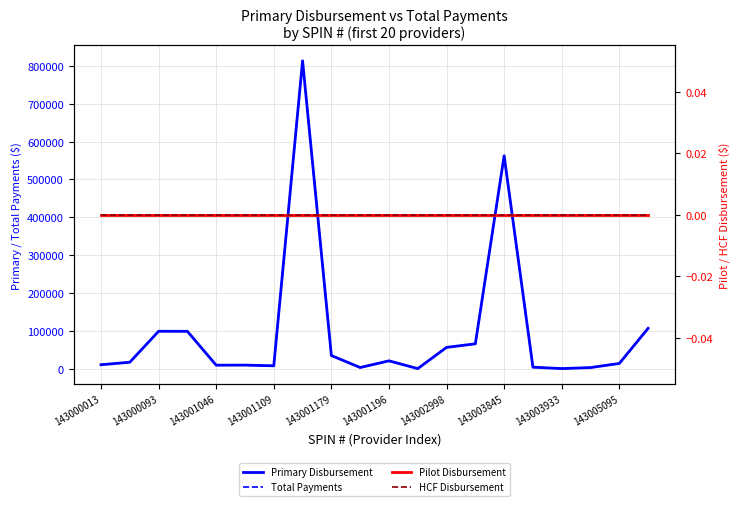

Where is Primary Disbursement nearest to the value 406765?

143003845